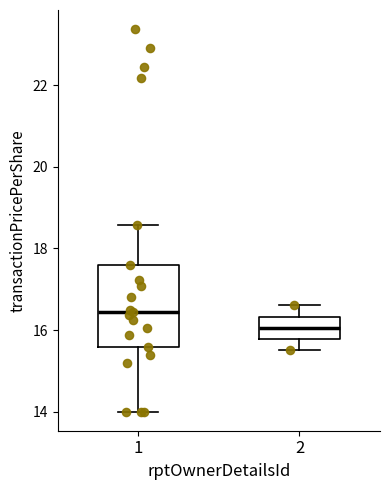

Reading left to right, transcribe this box plot: for each box, give where its median line is, the range the box spans, and where its two whiskers end, as read against the y-axis. The values are not printed on the chart, so give them approximately, as read against the axis.

1: median 16.4, box 15.6 to 17.6, whiskers 14.0 to 18.6
2: median 16.0, box 15.8 to 16.4, whiskers 15.6 to 16.6